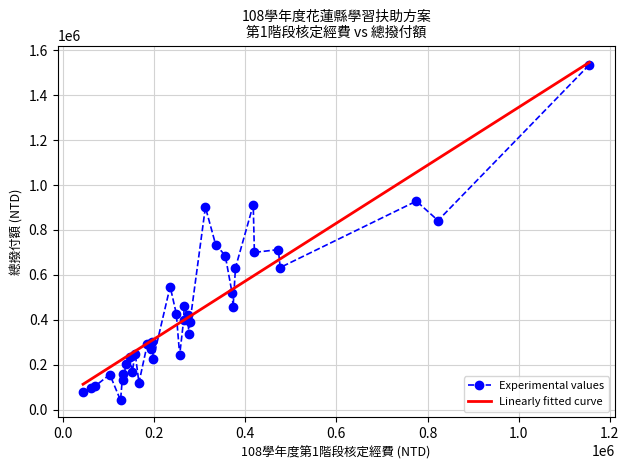

What is the greatest value displayed?

1546483.2